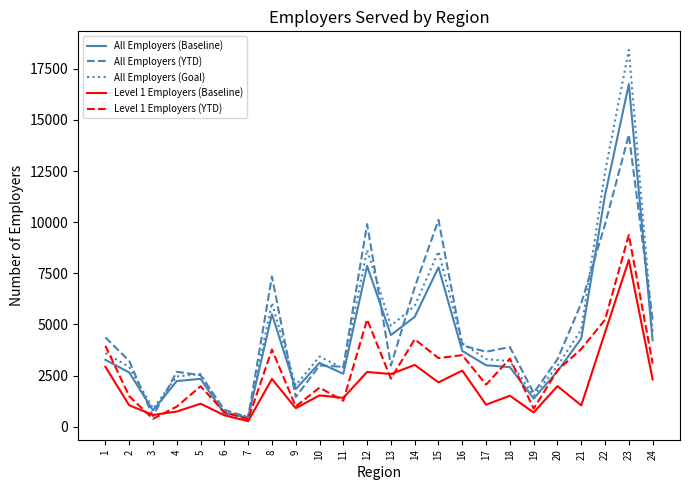

The value of Level 1 Employers (YTD) at 10 is 1914.0. True or false?

True